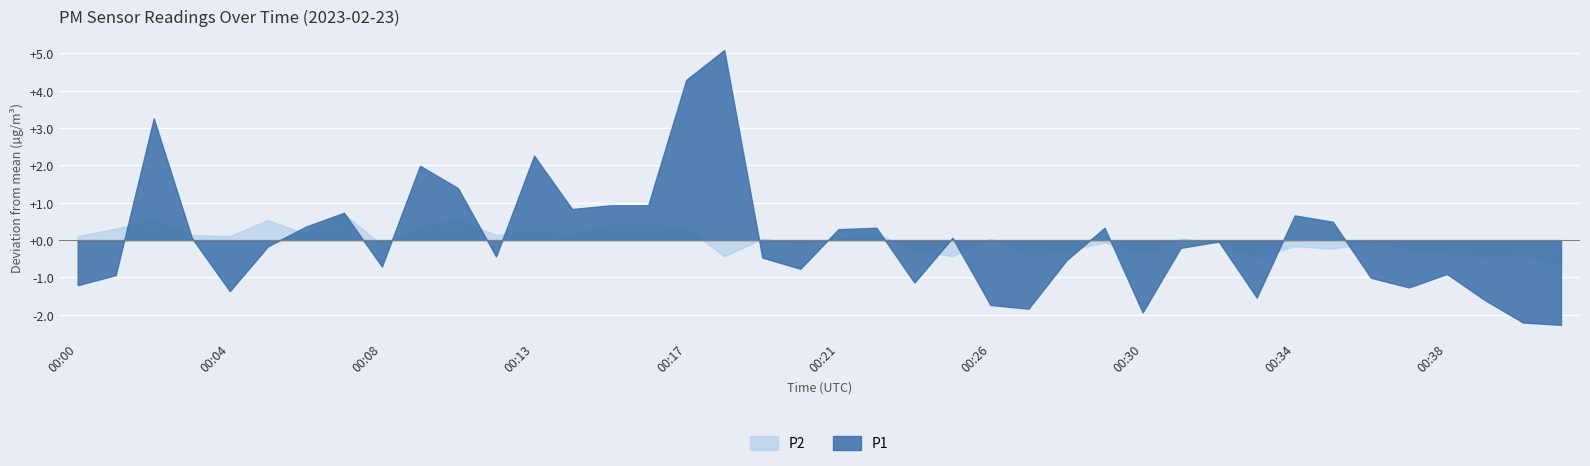

What is the greatest value displayed?

5.1